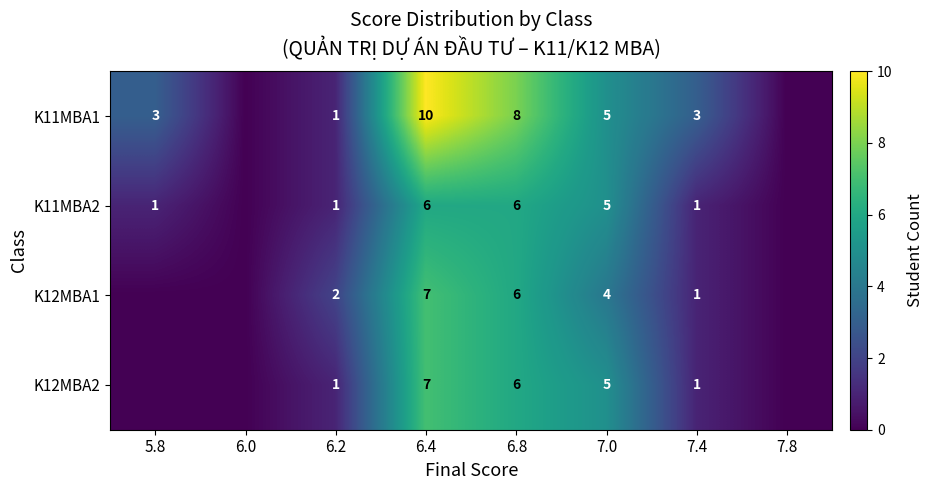

What is the total value across all series at 7.4?

6